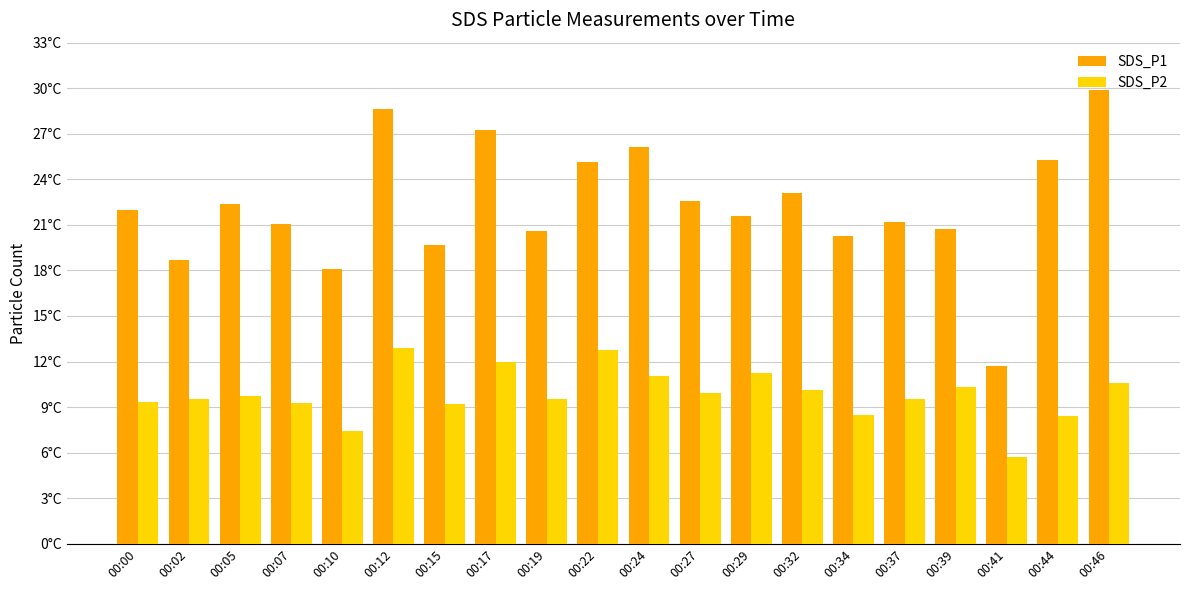

Where does the SDS_P2 series first go above 9?

00:00